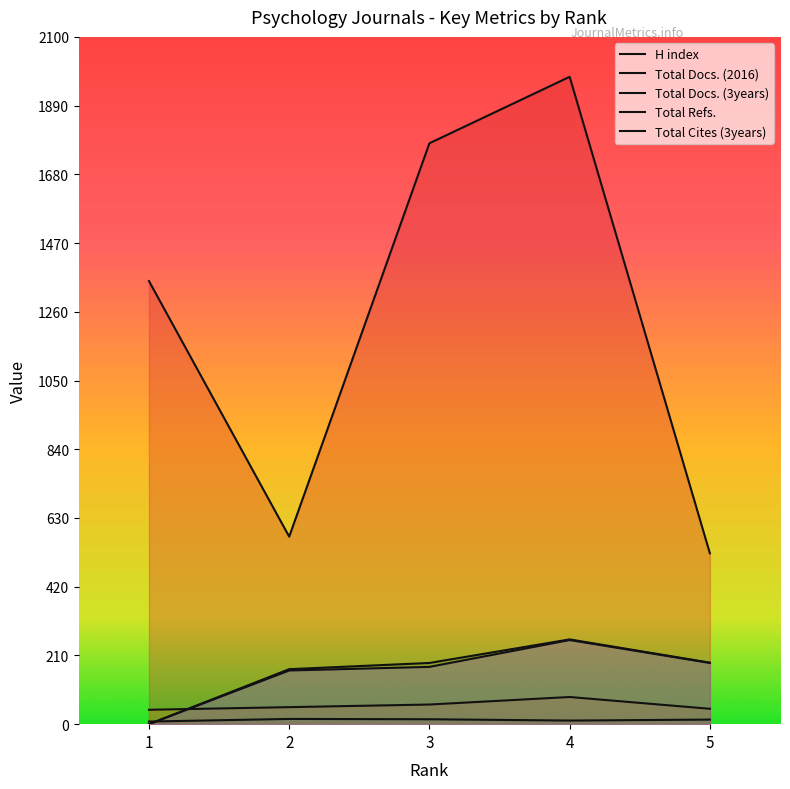

What is the value of the Total Docs. (2016) point at the 2nd from the left?

52